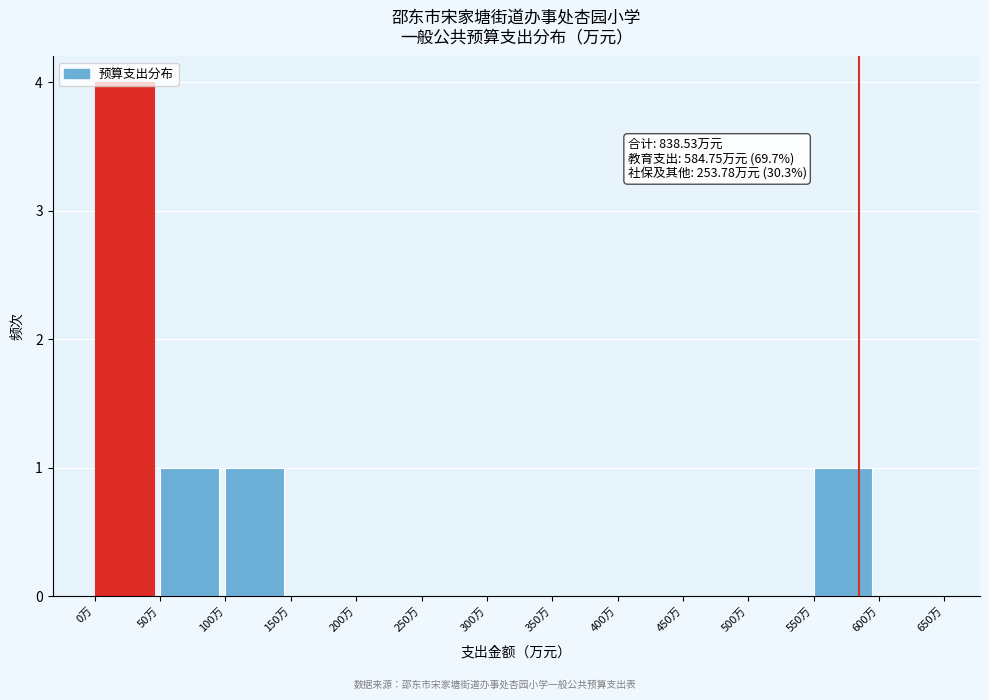

Over which range of the x-axis is the bar tallest?

0 to 50